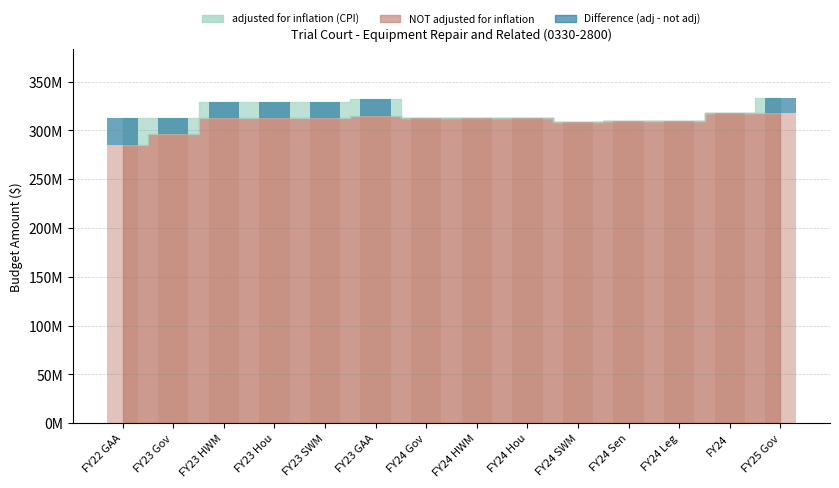

Which label corresponds to the smallest value in the chart?

FY24 Gov